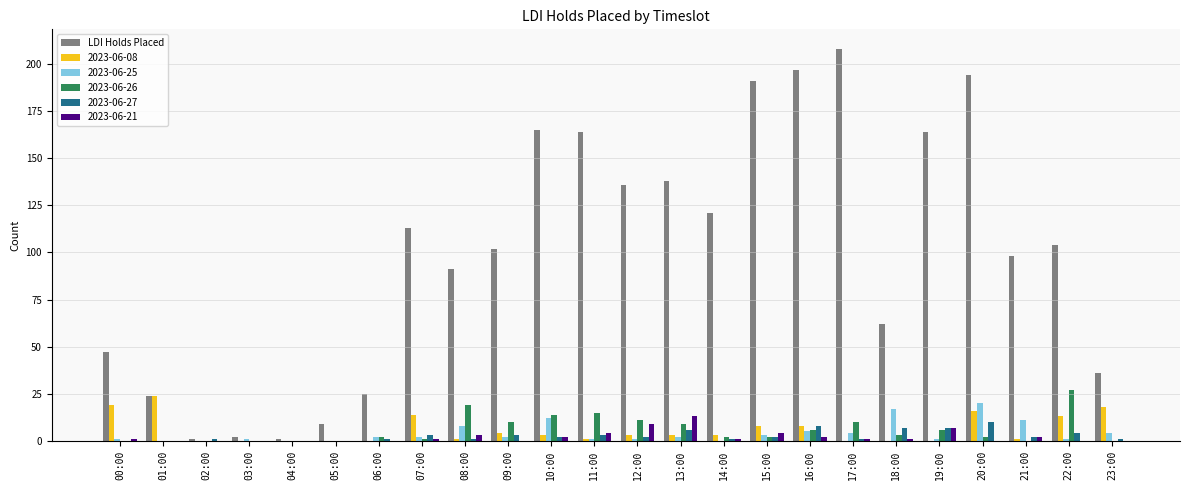

Between 02:00 and 08:00, which series saw the biggest shift?

LDI Holds Placed